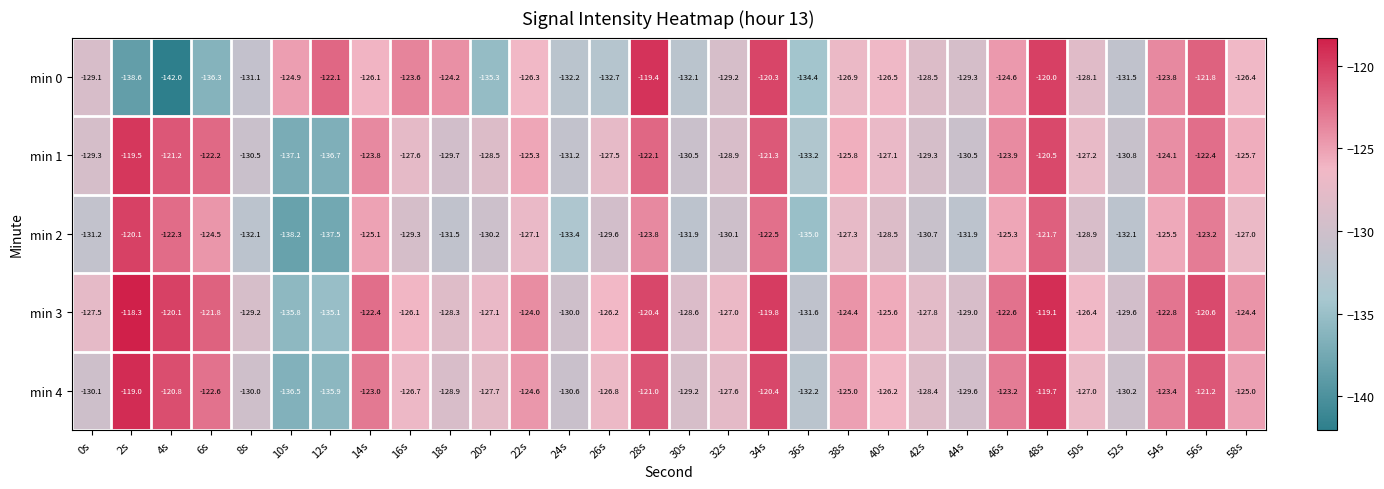

True or false: min 2 has a value of -74.9 at 44s.

False